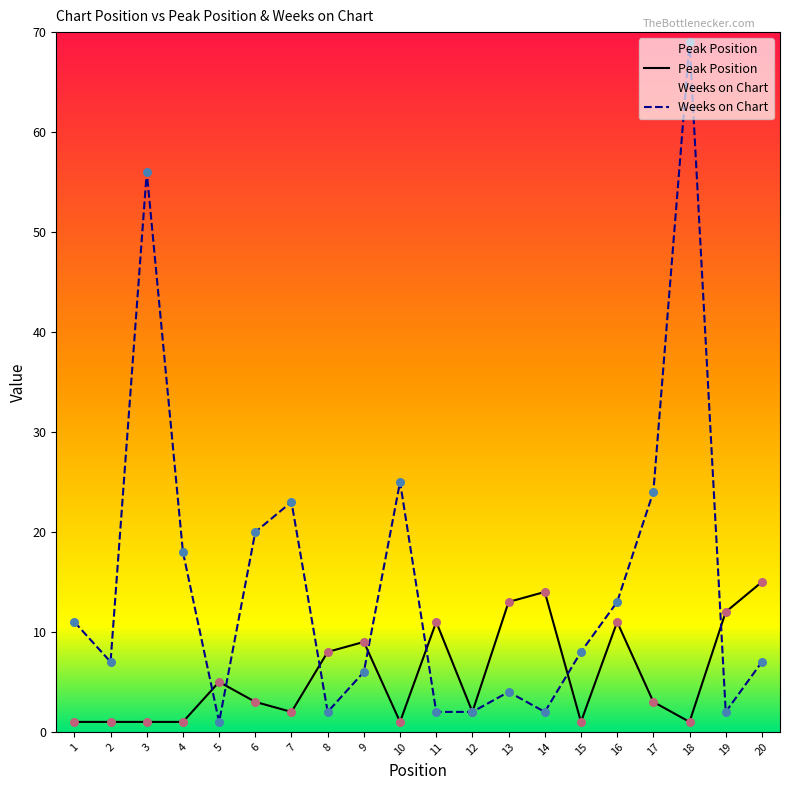

Which series reaches the minimum Y coordinate?

Peak Position